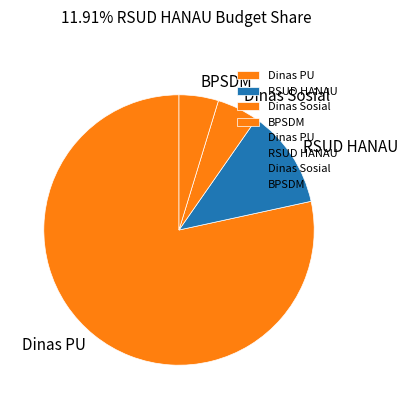

Which slice is the largest?

Dinas PU